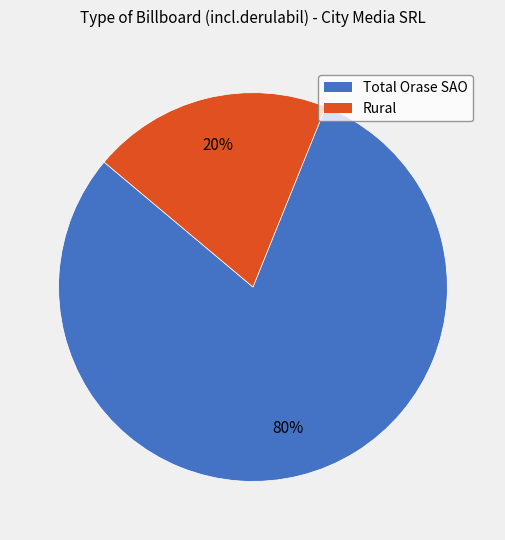

The Rural slice represents 8% of the pie. True or false?

False